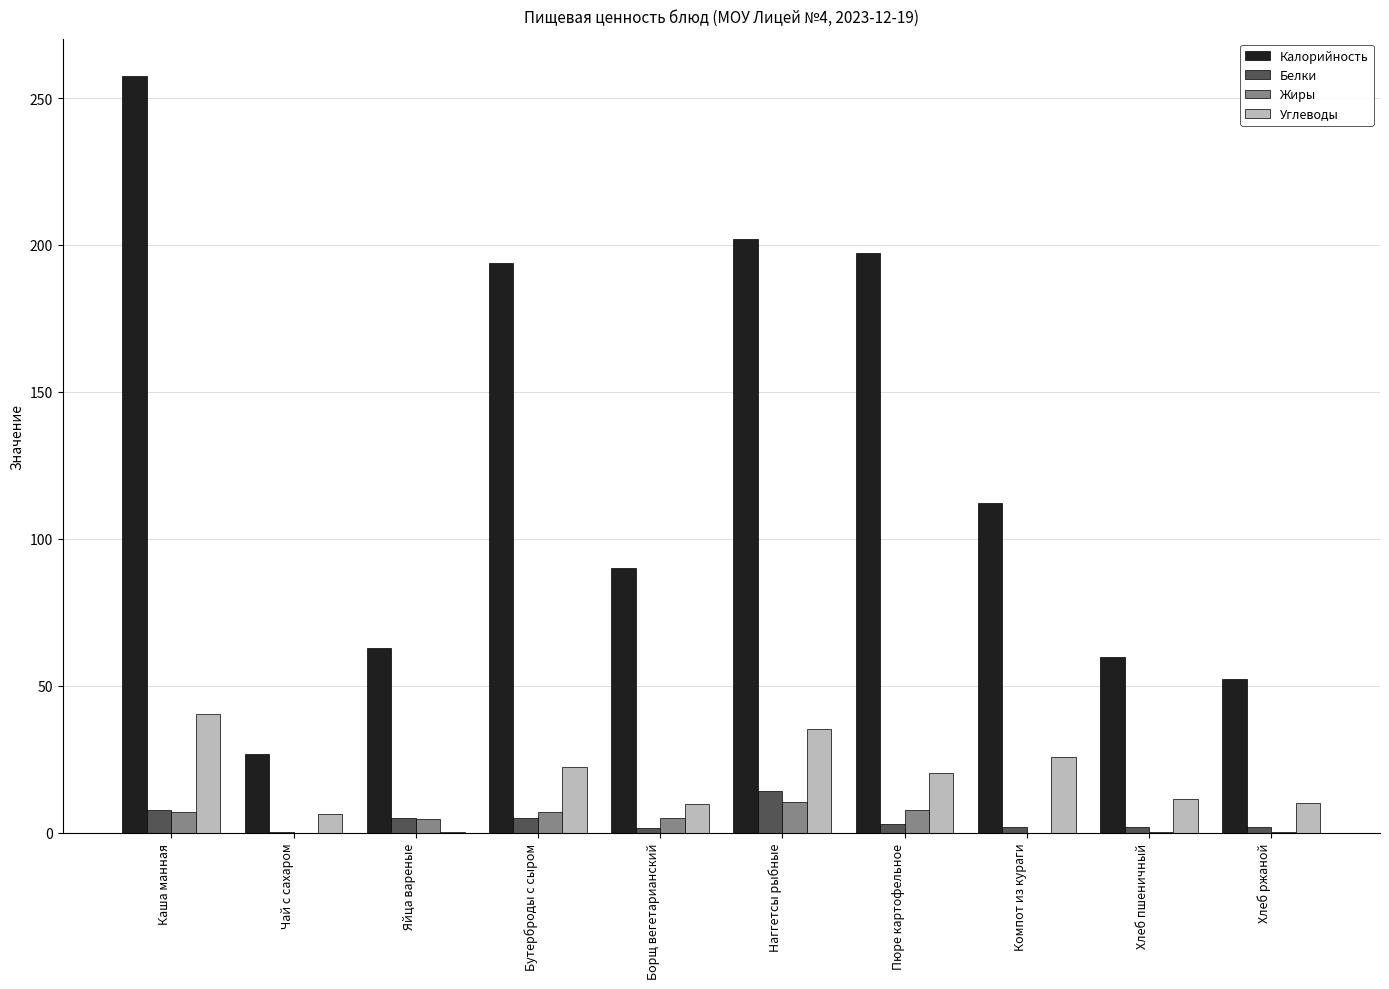

How many data points in Жиры are above 4?

6